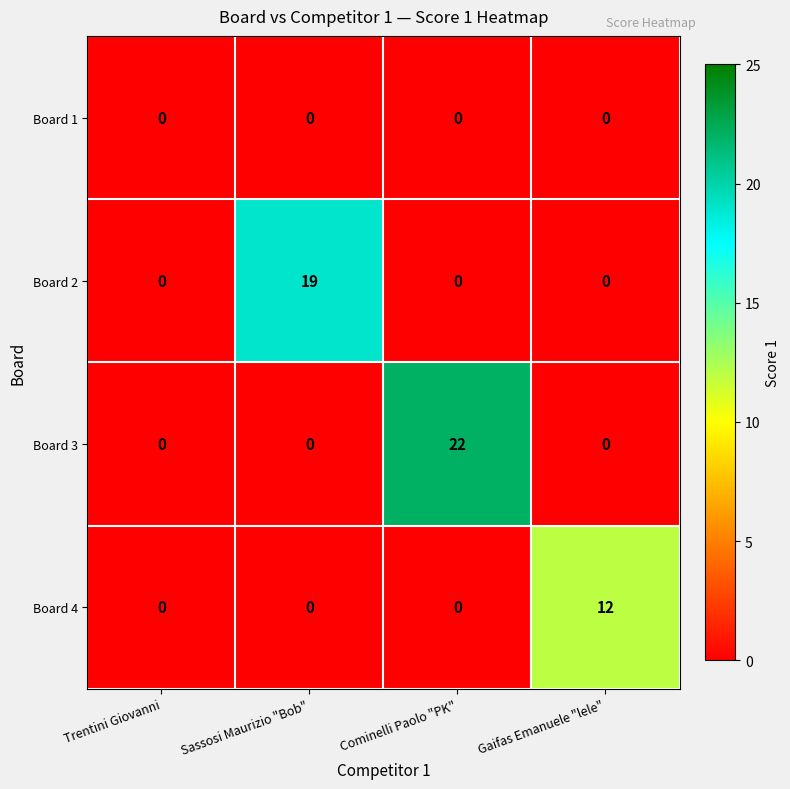

What is the difference between the maximum and minimum values in the Board 4 series?

12